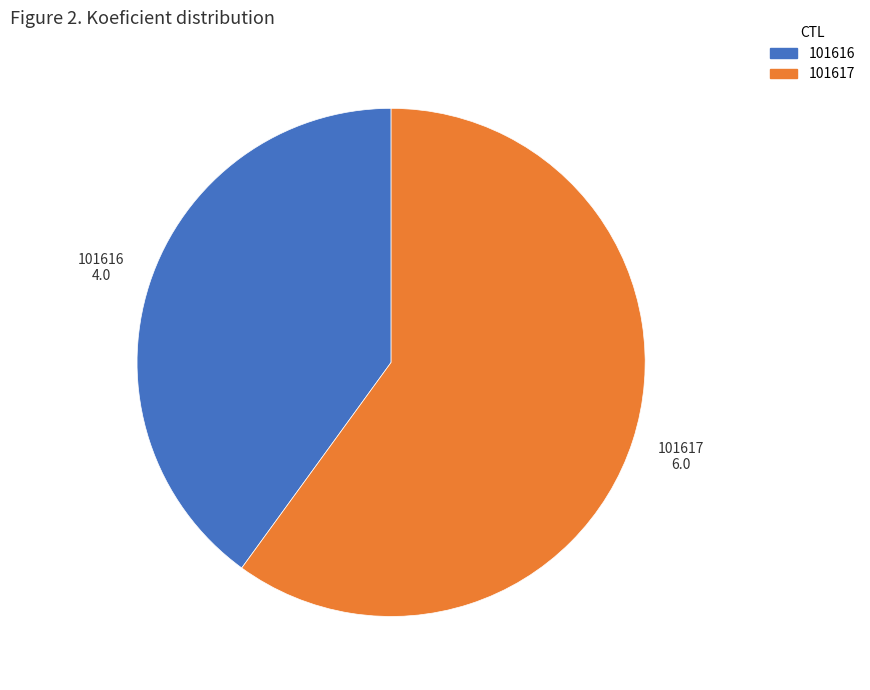

True or false: 101616 accounts for 45% of the total.

False